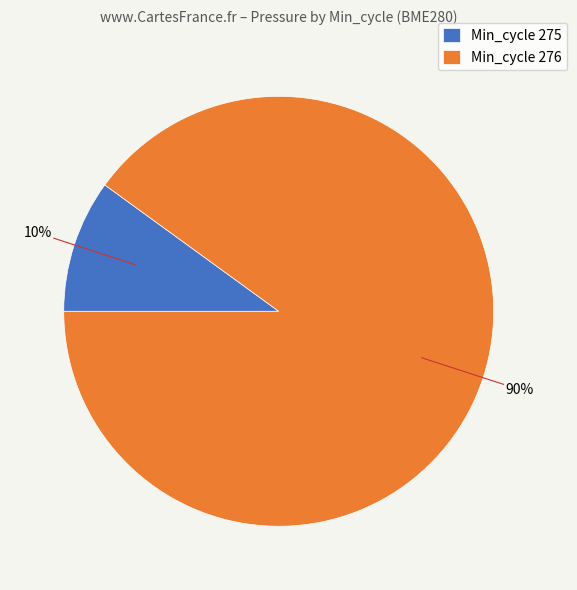

How many segments does this pie chart have?

2